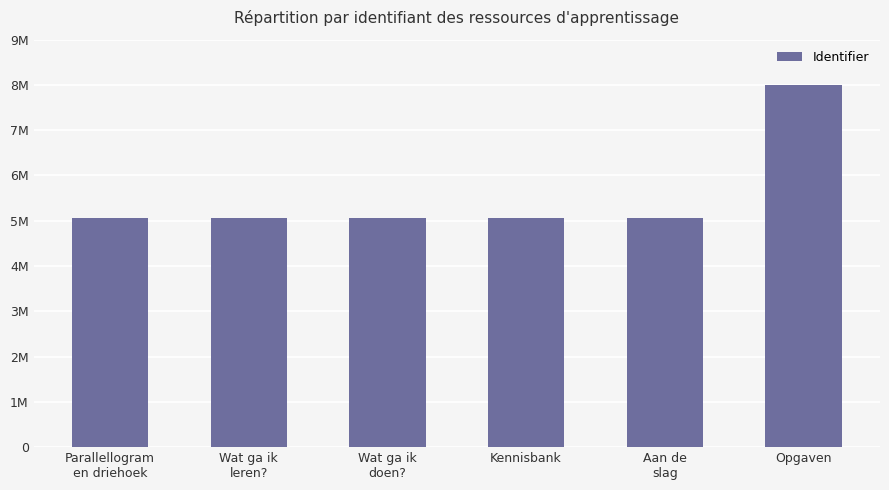

Read the value at Wat ga ik
doen?.

5056546